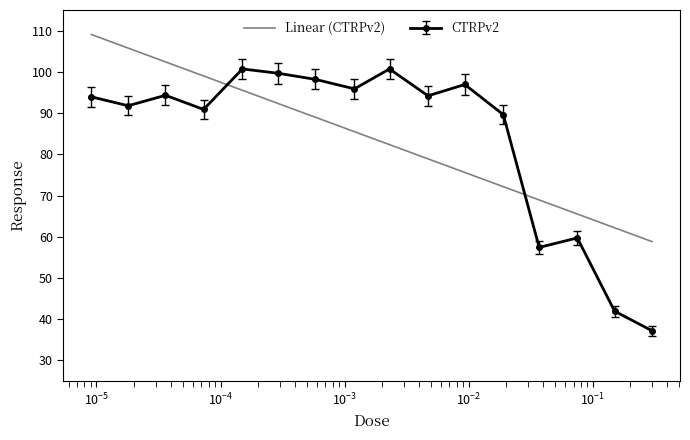

True or false: CTRPv2 has more than 1 interior local peaks.

True